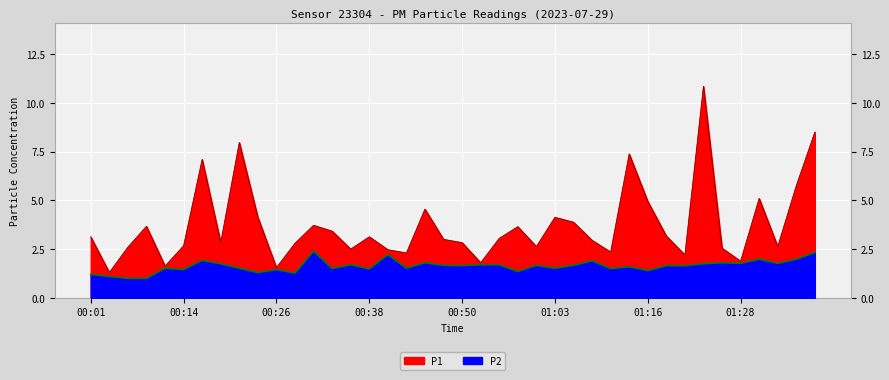

What is the label of the 38th point from the right?

00:06